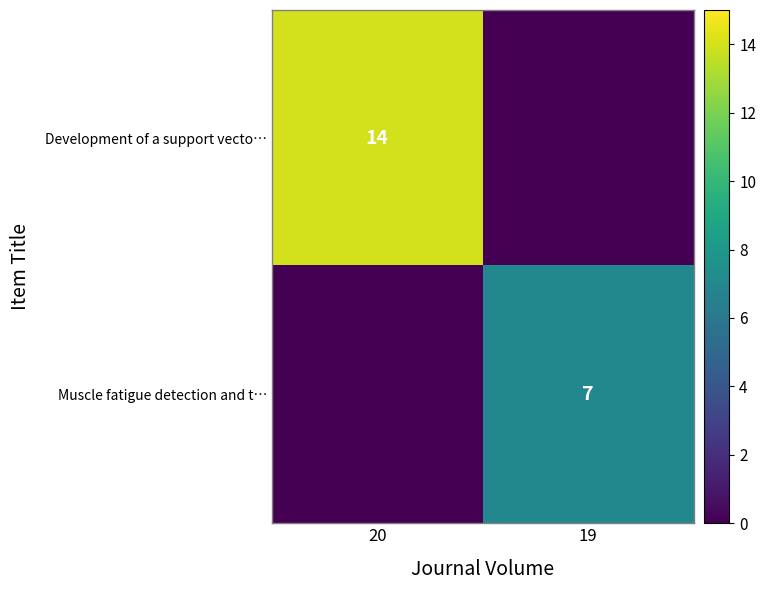

True or false: Development of a support vecto… has a value of 5 at 20.

False